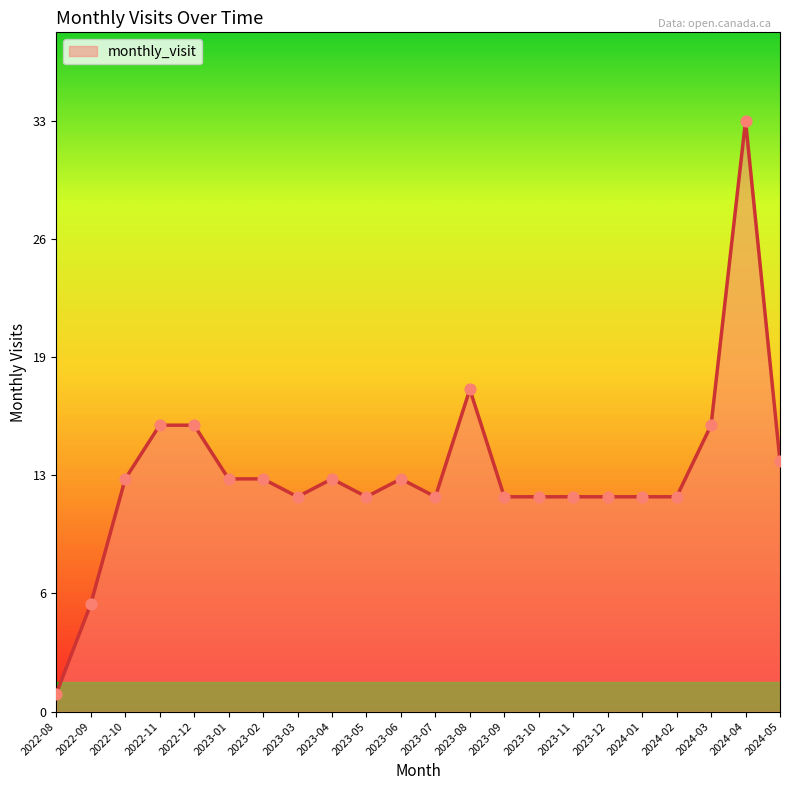

Which has a higher value, 2023-10 or 2022-12?

2022-12